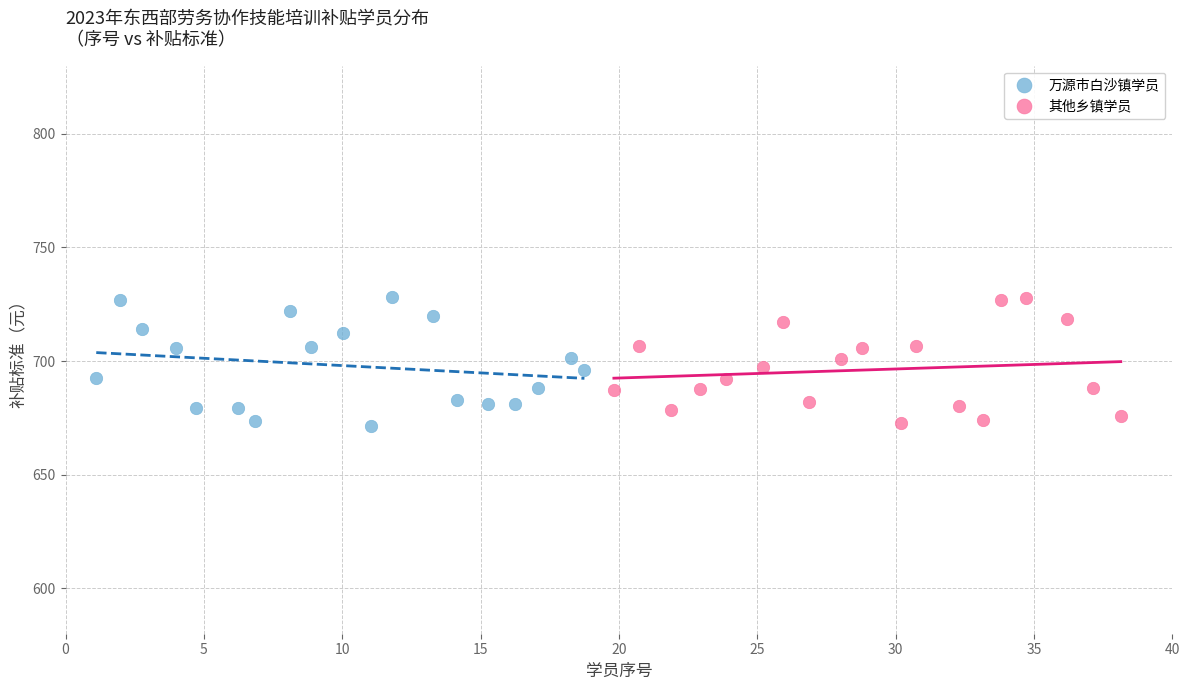

What are all the series names shown in the legend?

万源市白沙镇学员, 其他乡镇学员